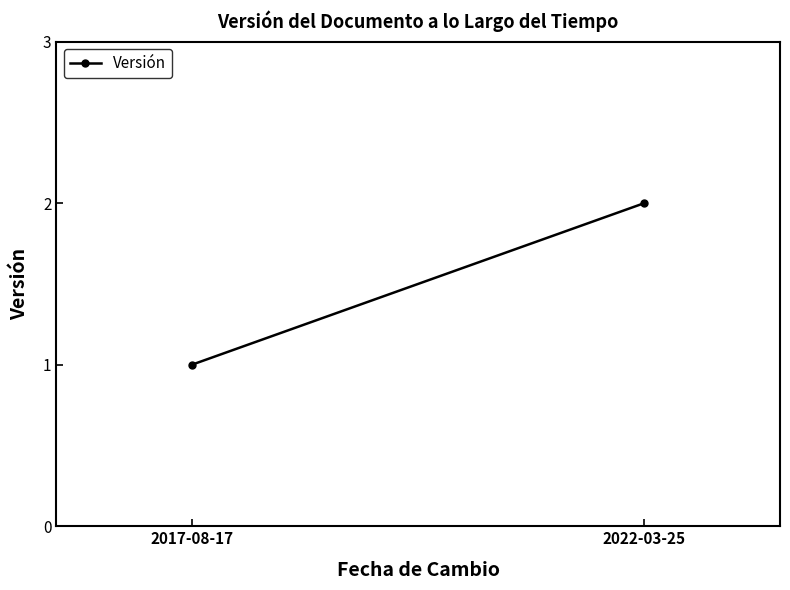

What is the difference between the maximum and minimum values?

1